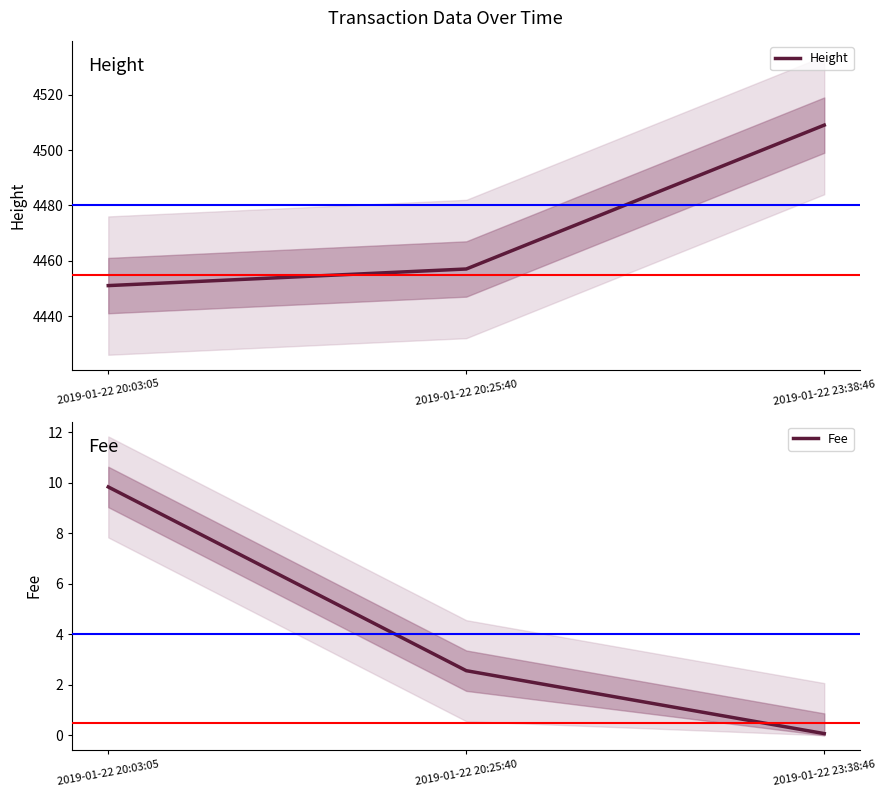

The value of Height at 2019-01-22 23:38:46 is 4509.0. True or false?

True